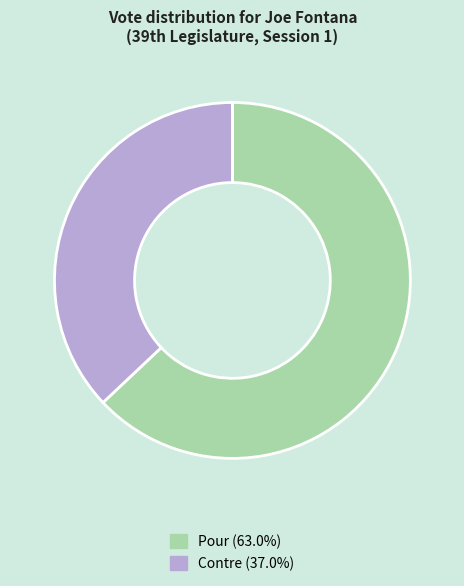

What is the ratio of the value at Contre (37.0%) to the value at Pour (63.0%)?

0.6